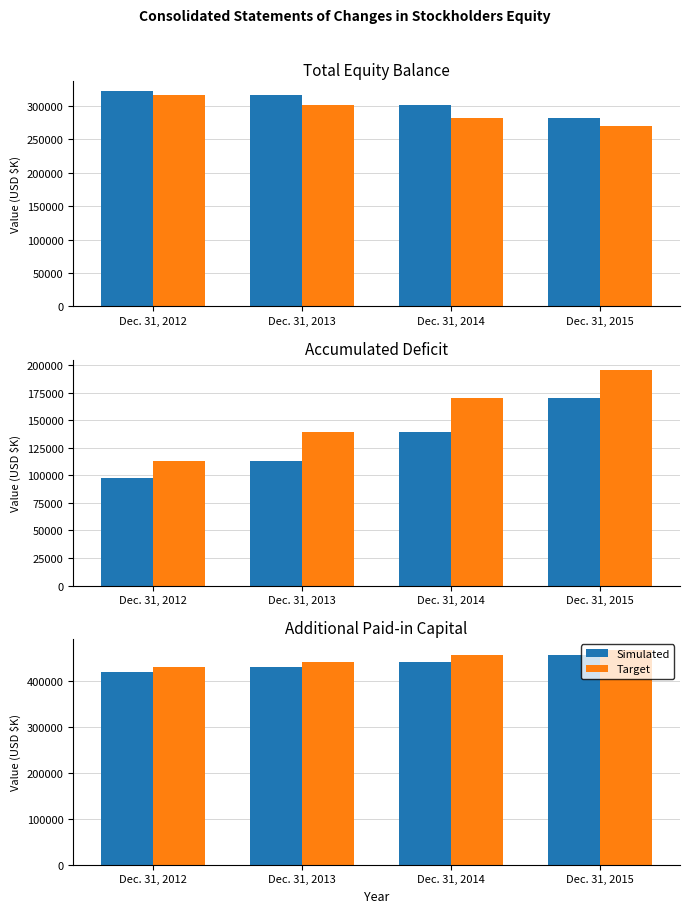

Are the bars grouped side by side (vs. stacked)?

Yes